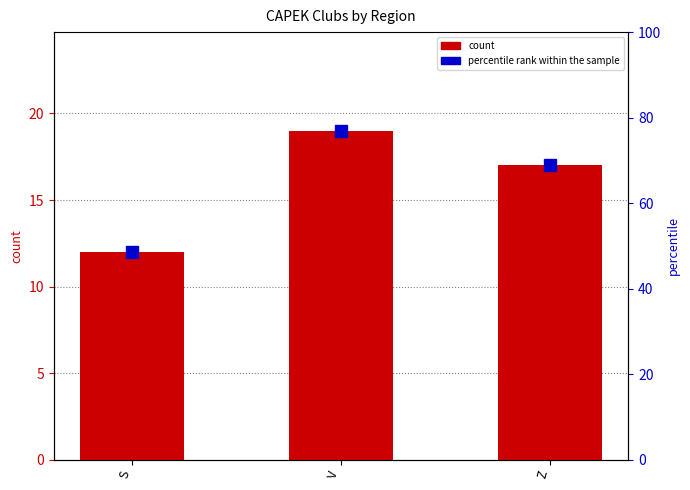

Reading left to right, list all the values displayed in this chart.

S=12	V=19	Z=17